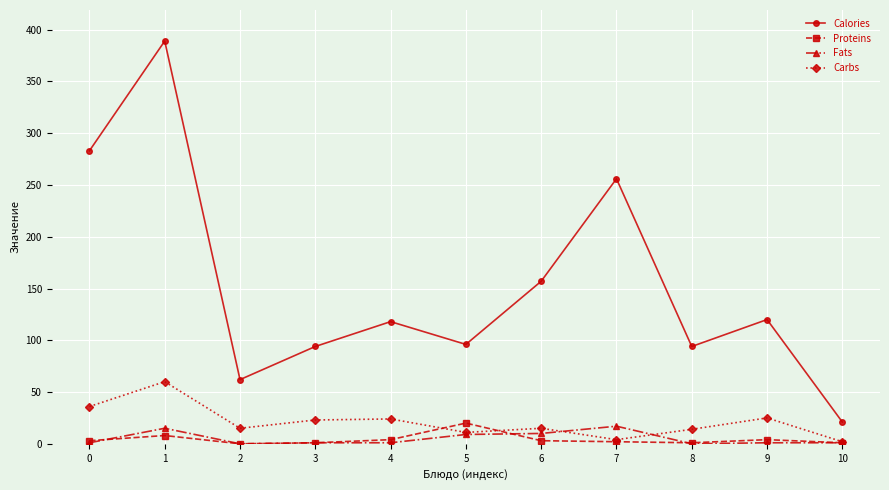

The value of Calories at 5 is 96. True or false?

True